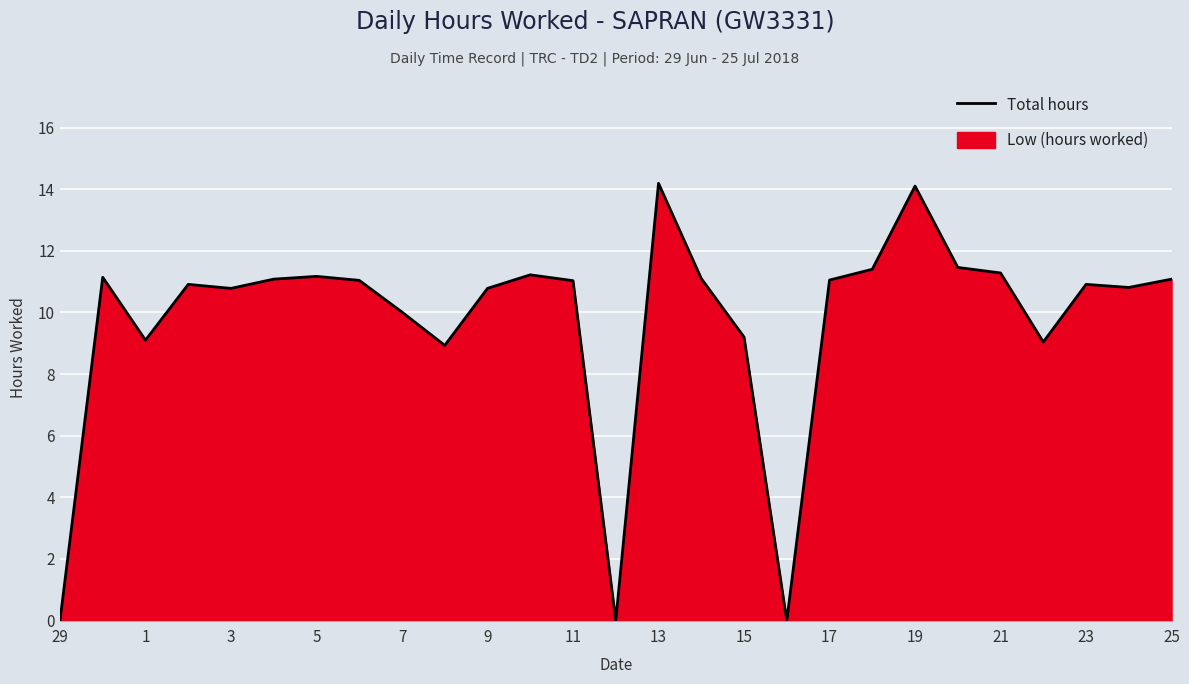

Is it true that the value at 11 is 7.6?

False